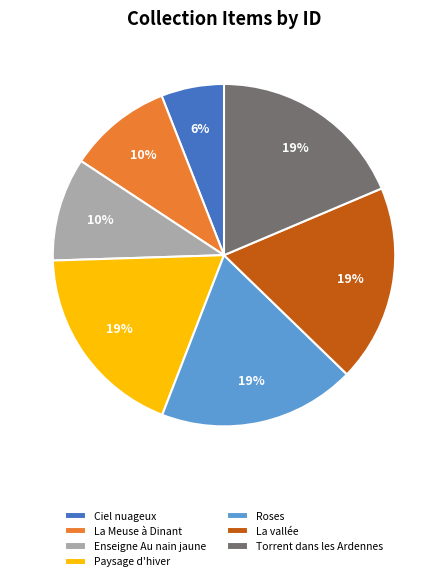

To the nearest percent, what portion does Roses represent?

19%